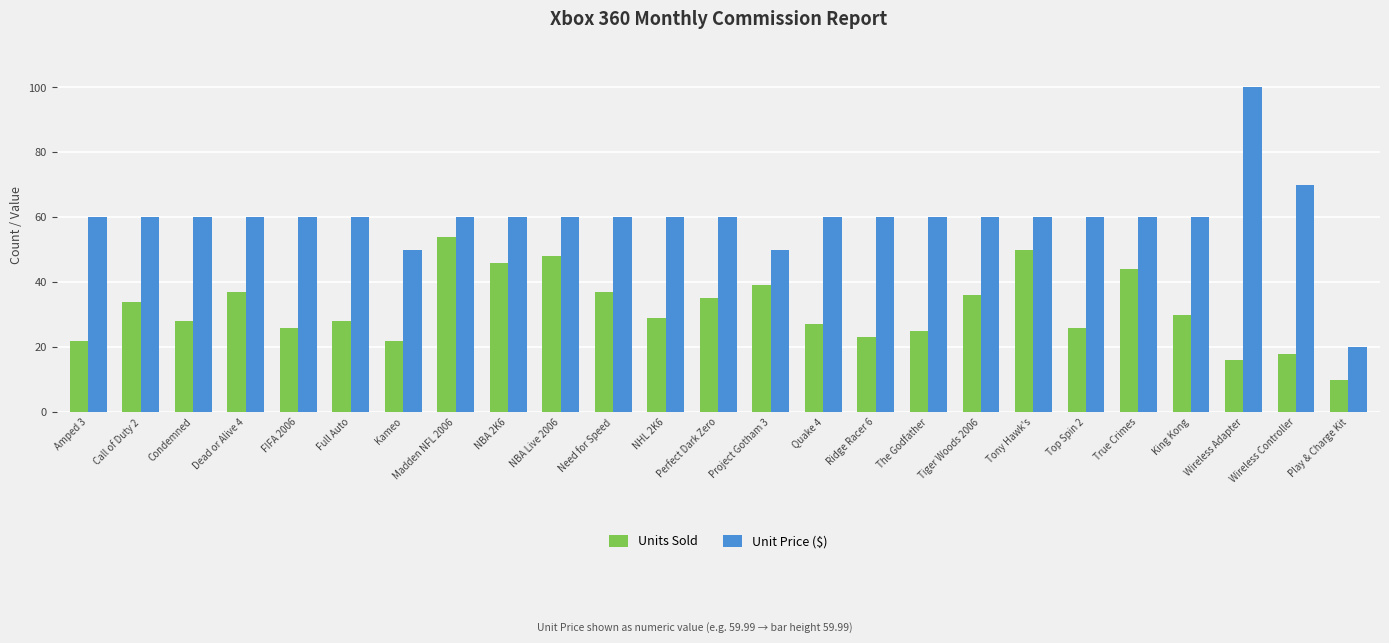

How many bars are there in each group?

2